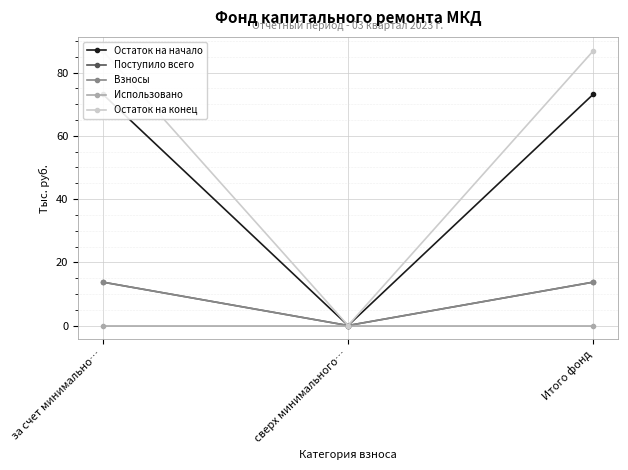

At which label is Остаток на конец closest to 43?

сверх минимального…